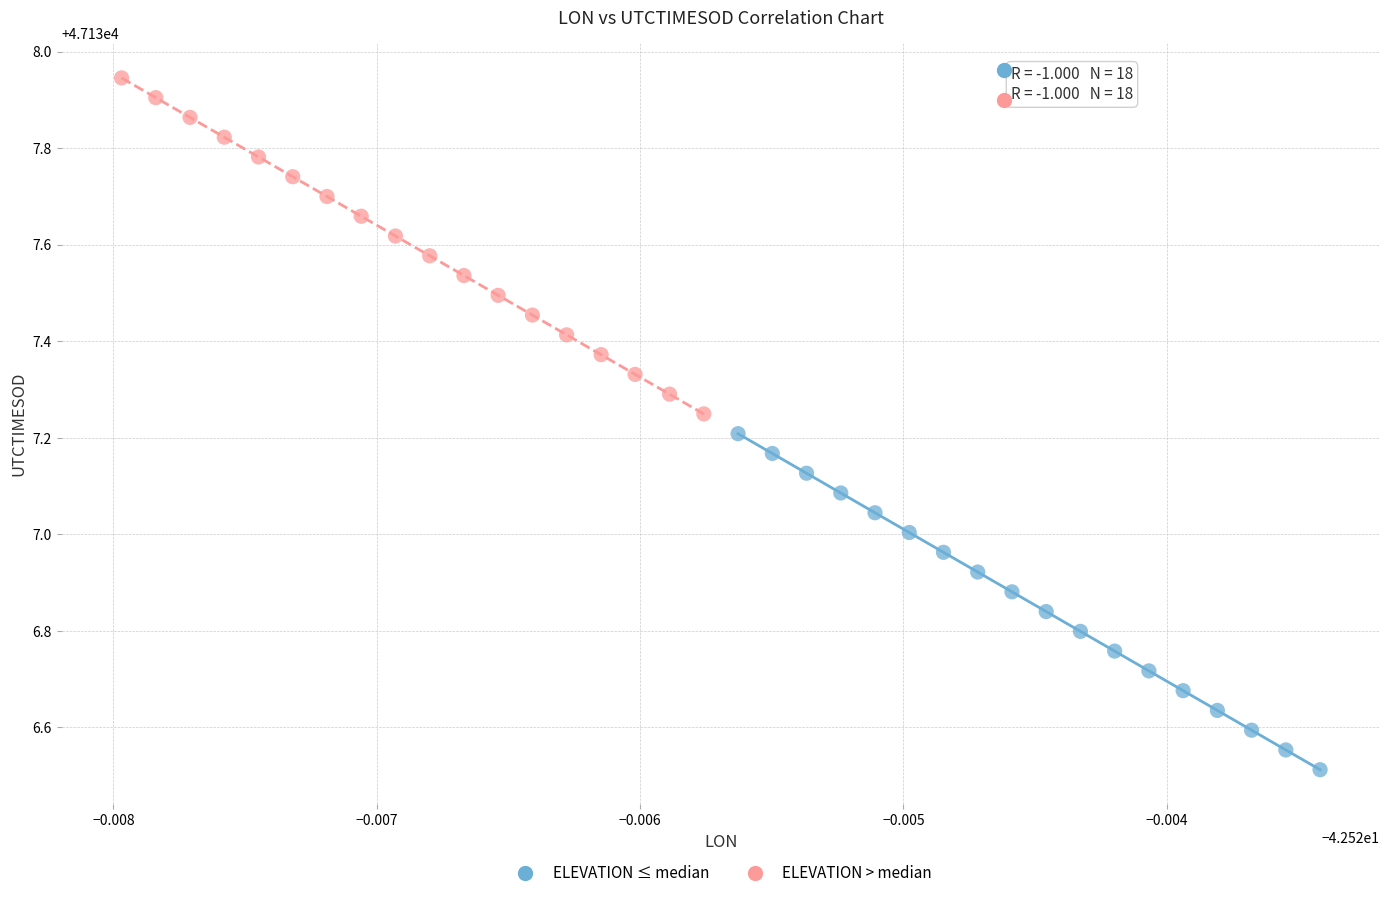

Which series contains the lowest Y value?

ELEVATION ≤ median